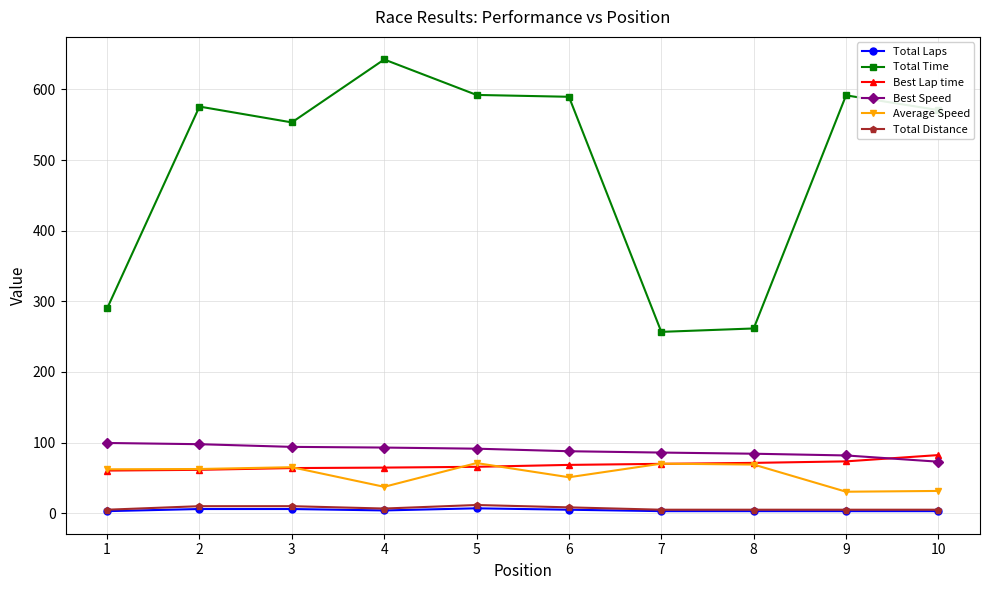

The value of Best Speed at 8 is 84.3. True or false?

True